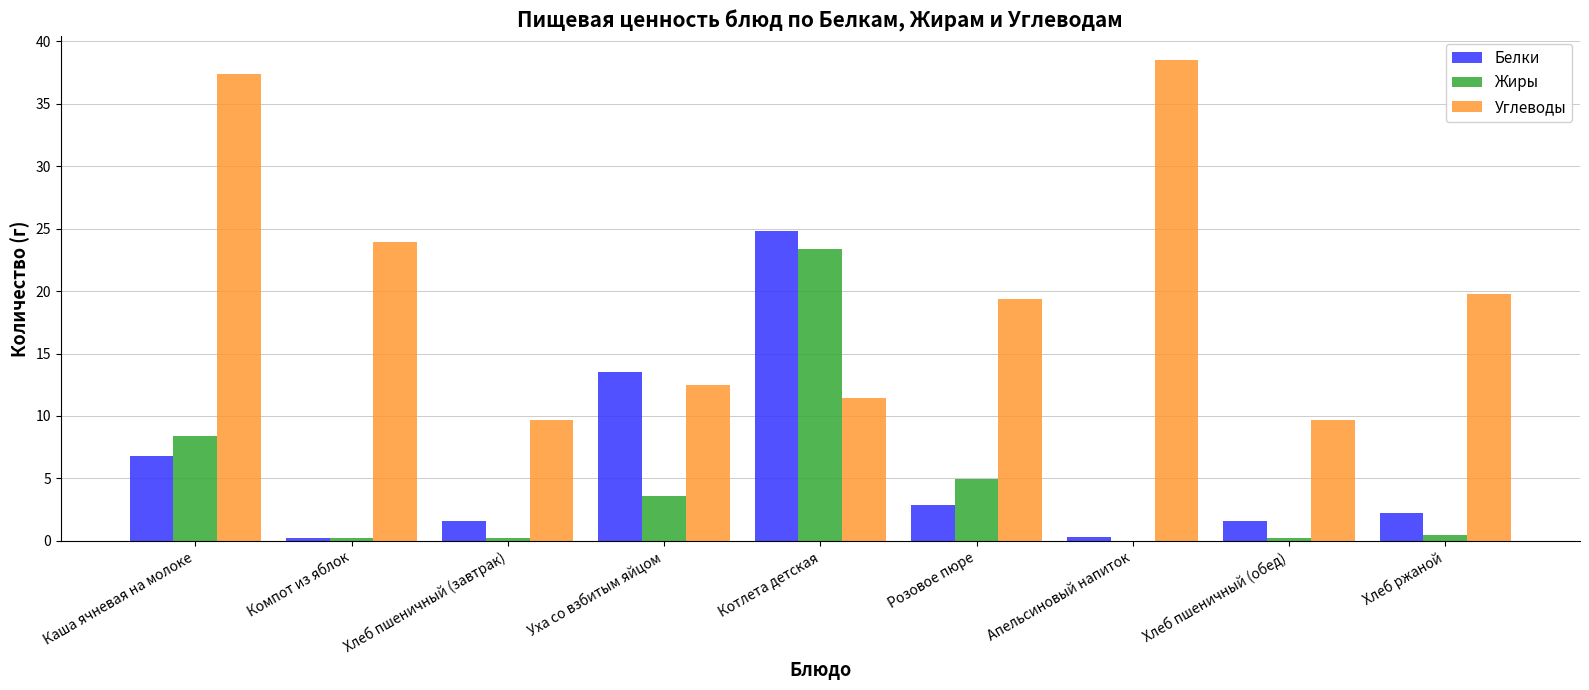

Count the number of data series in this chart.

3